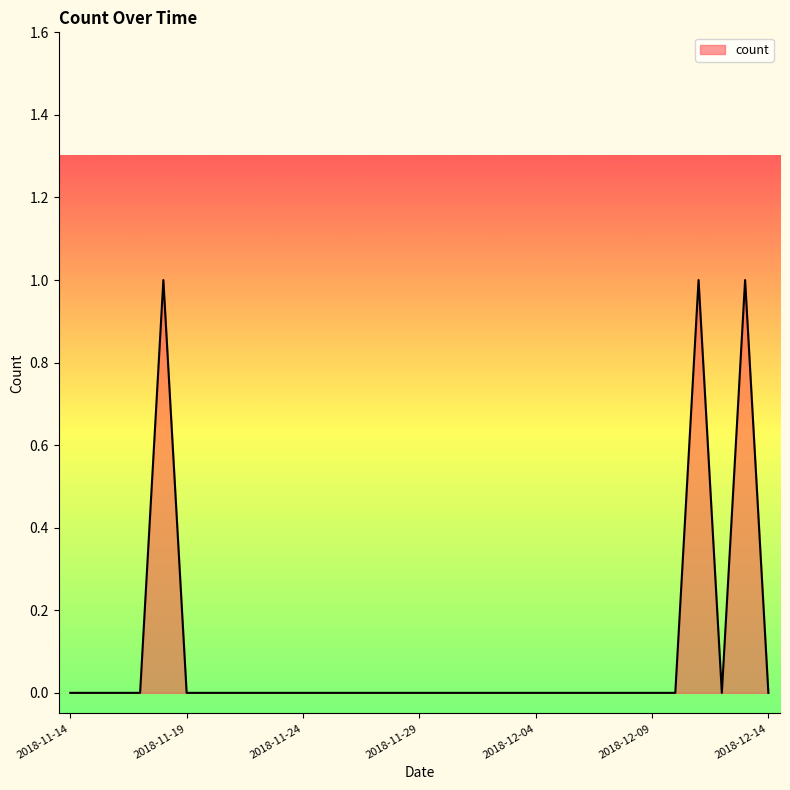

Reading left to right, what are all the values shown in this chart?

0	0	0	0	1	0	0	0	0	0	0	0	0	0	0	0	0	0	0	0	0	0	0	0	0	0	0	1	0	1	0